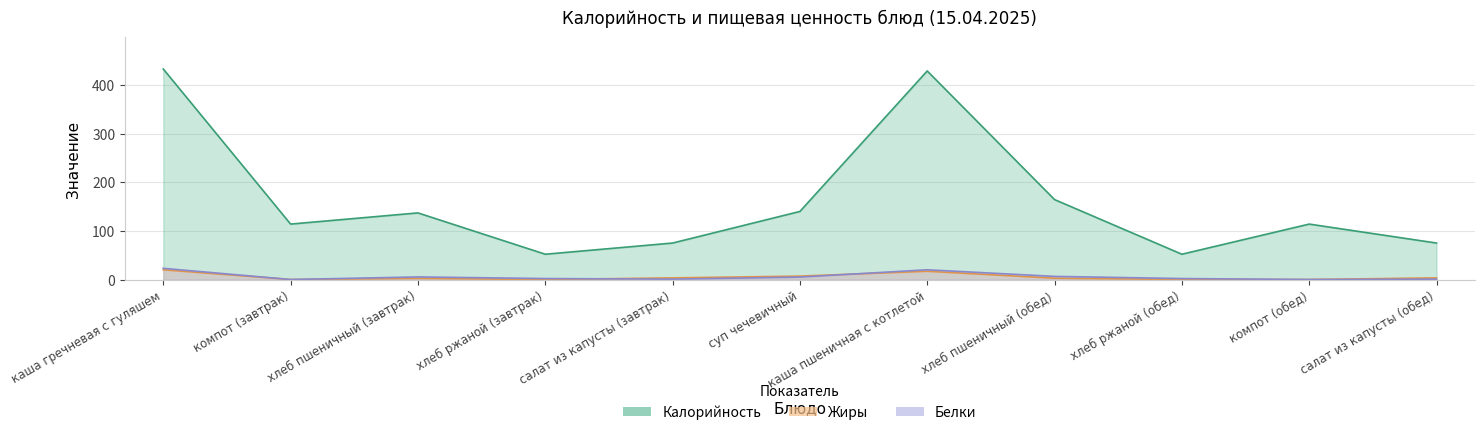

True or false: Белки has a value of 2.8 at хлеб ржаной (обед).

False